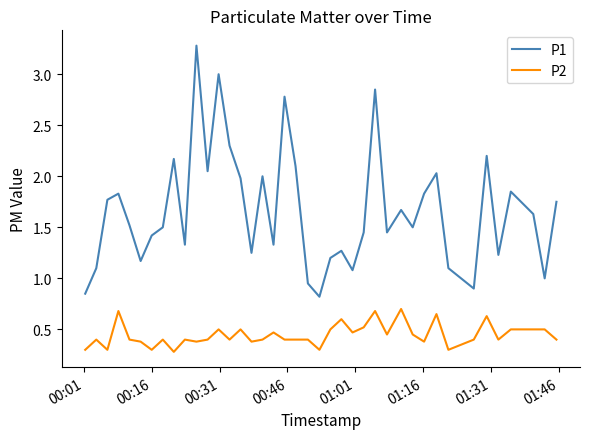

What is the maximum value shown in the chart?

3.3